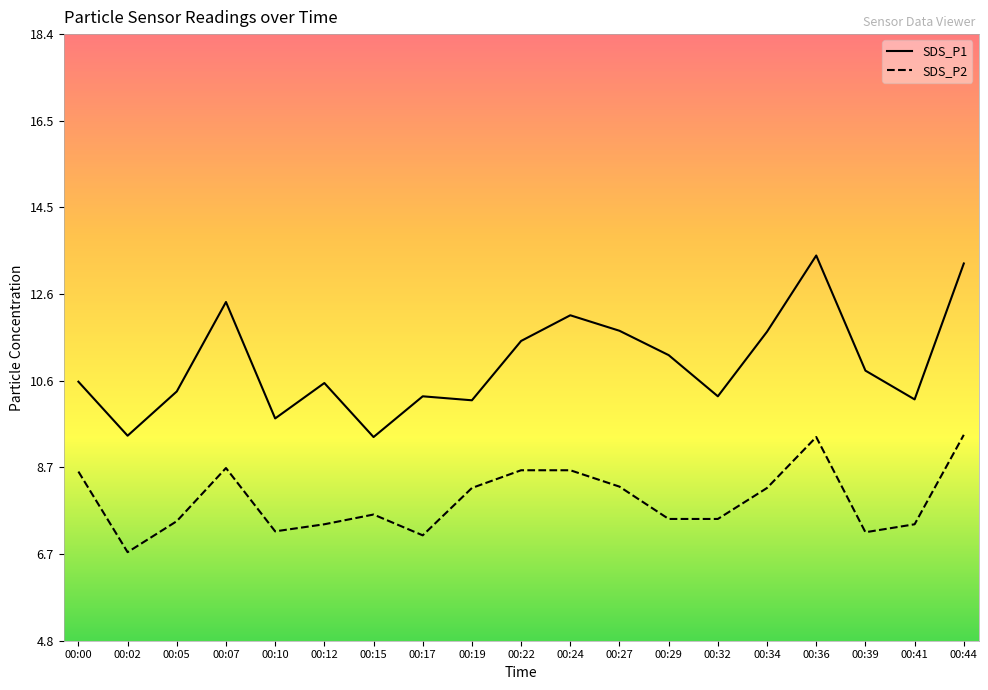

Reading left to right, what are all the values shown in this chart?

SDS_P1: 00:00=10.6	00:02=9.4	00:05=10.4	00:07=12.4	00:10=9.8	00:12=10.6	00:15=9.3	00:17=10.3	00:19=10.2	00:22=11.5	00:24=12.1	00:27=11.8	00:29=11.2	00:32=10.3	00:34=11.7	00:36=13.4	00:39=10.8	00:41=10.2	00:44=13.3
SDS_P2: 00:00=8.6	00:02=6.8	00:05=7.5	00:07=8.7	00:10=7.2	00:12=7.4	00:15=7.6	00:17=7.1	00:19=8.2	00:22=8.6	00:24=8.6	00:27=8.2	00:29=7.5	00:32=7.5	00:34=8.2	00:36=9.3	00:39=7.2	00:41=7.4	00:44=9.4